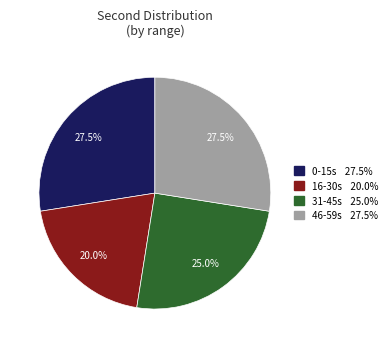

How many slices are in this pie chart?

4